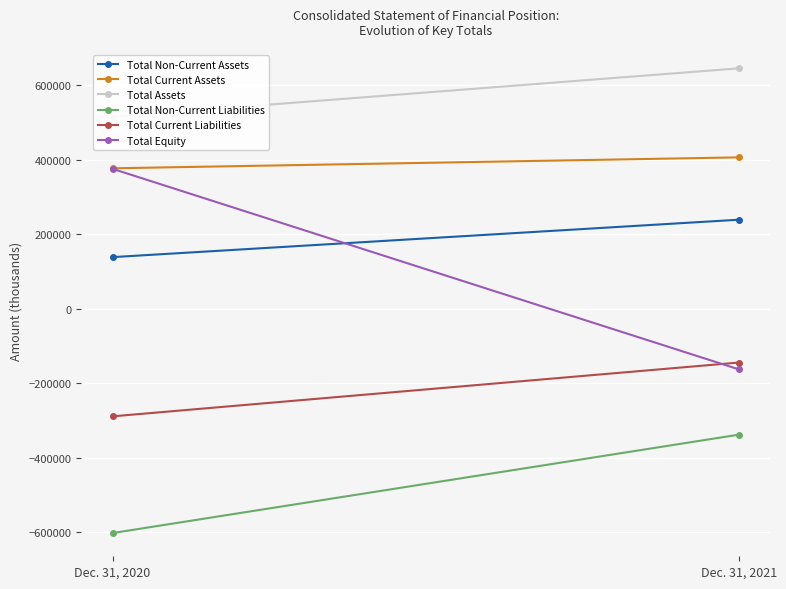

Which series has the widest spread of values?

Total Equity